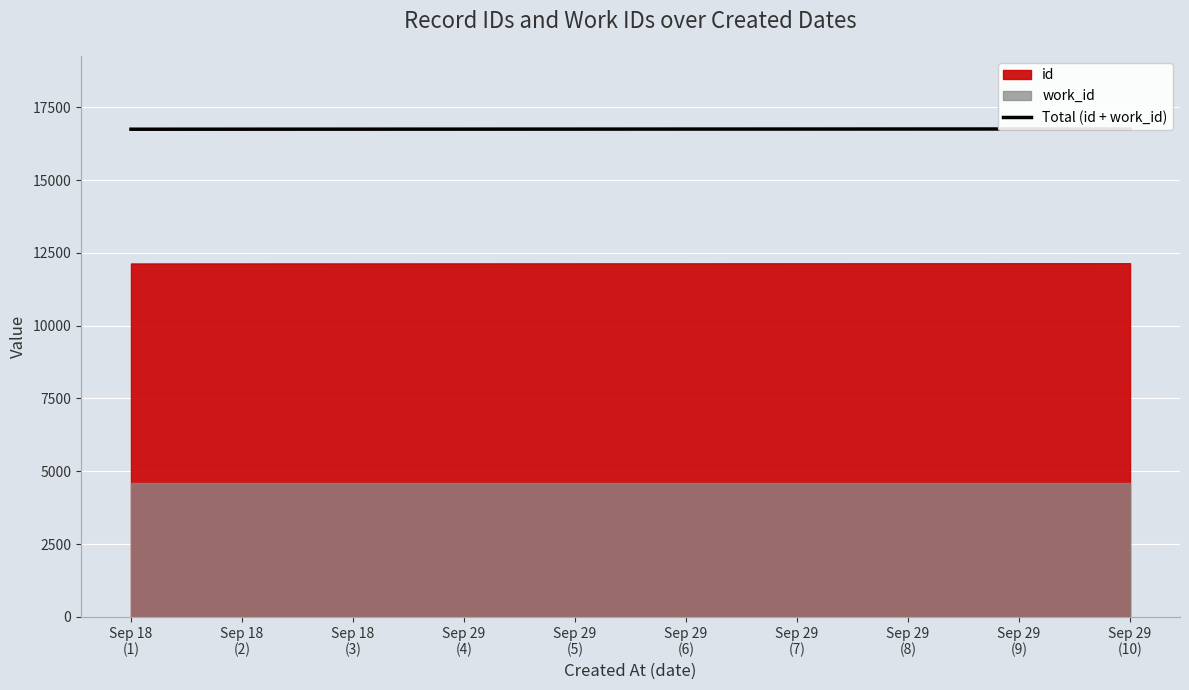

Rank the categories by value from lowest to highest.

Sep 18
(1), Sep 18
(2), Sep 18
(3), Sep 29
(4), Sep 29
(5), Sep 29
(6), Sep 29
(7), Sep 29
(8), Sep 29
(9), Sep 29
(10)